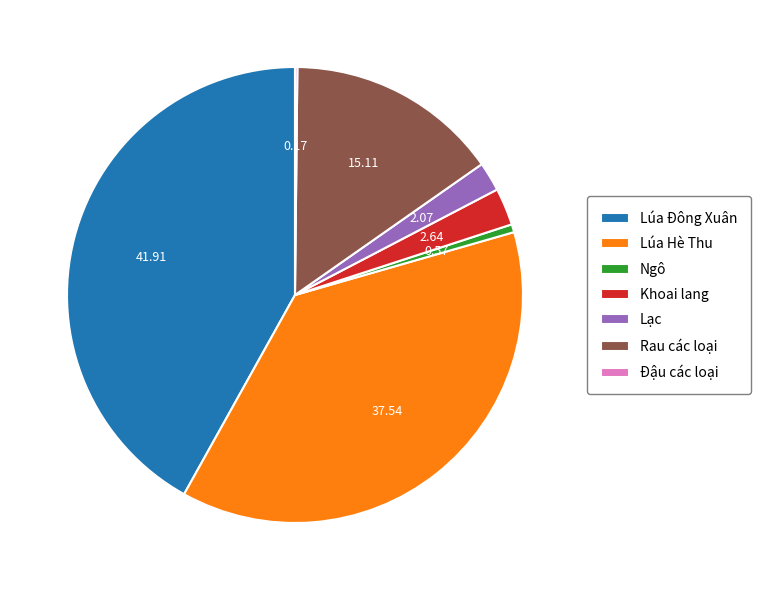

Between Khoai lang and Lúa Hè Thu, which is larger?

Lúa Hè Thu